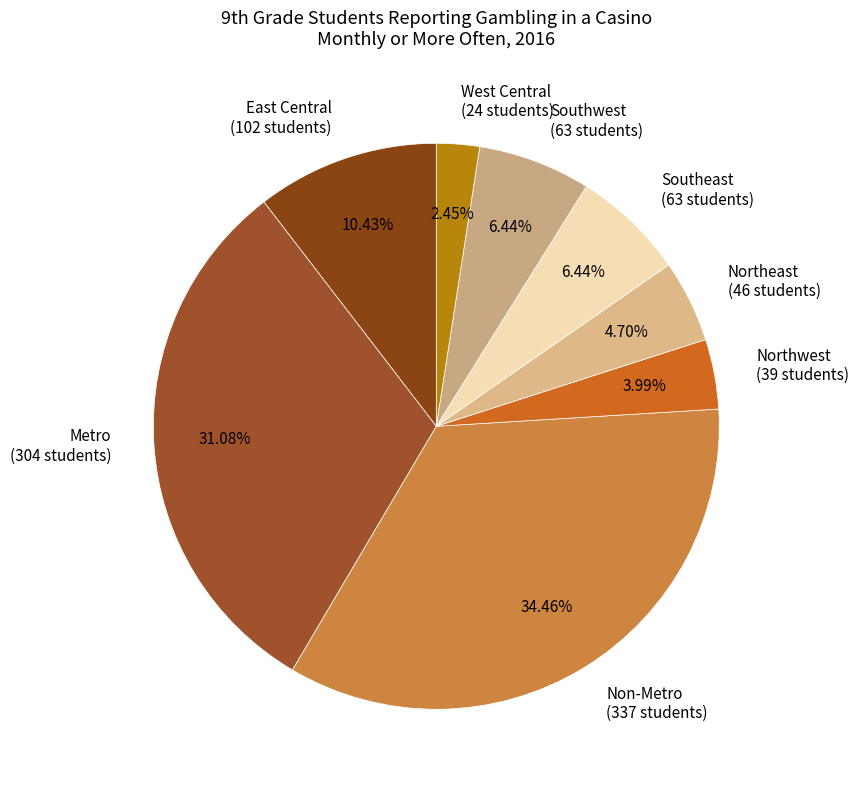

True or false: Non-Metro accounts for 34% of the total.

True